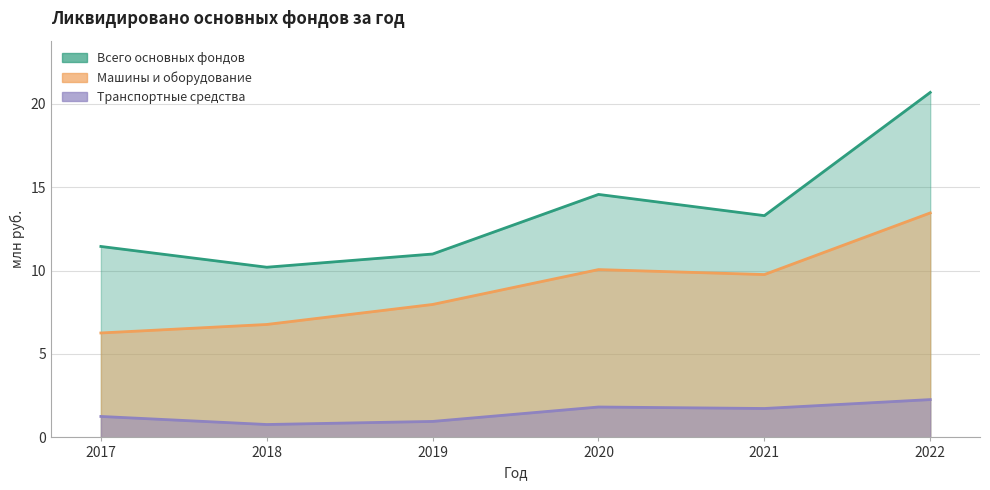

What is the difference between the second highest and second lowest values in the Всего основных фондов series?

3.6